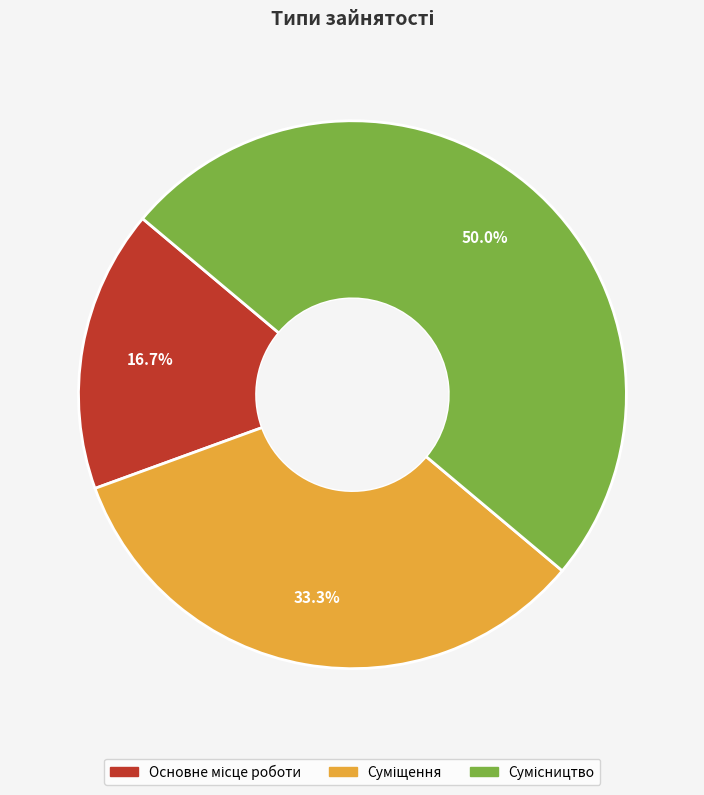

What percentage is NOT represented by Сумісництво?

50.0%